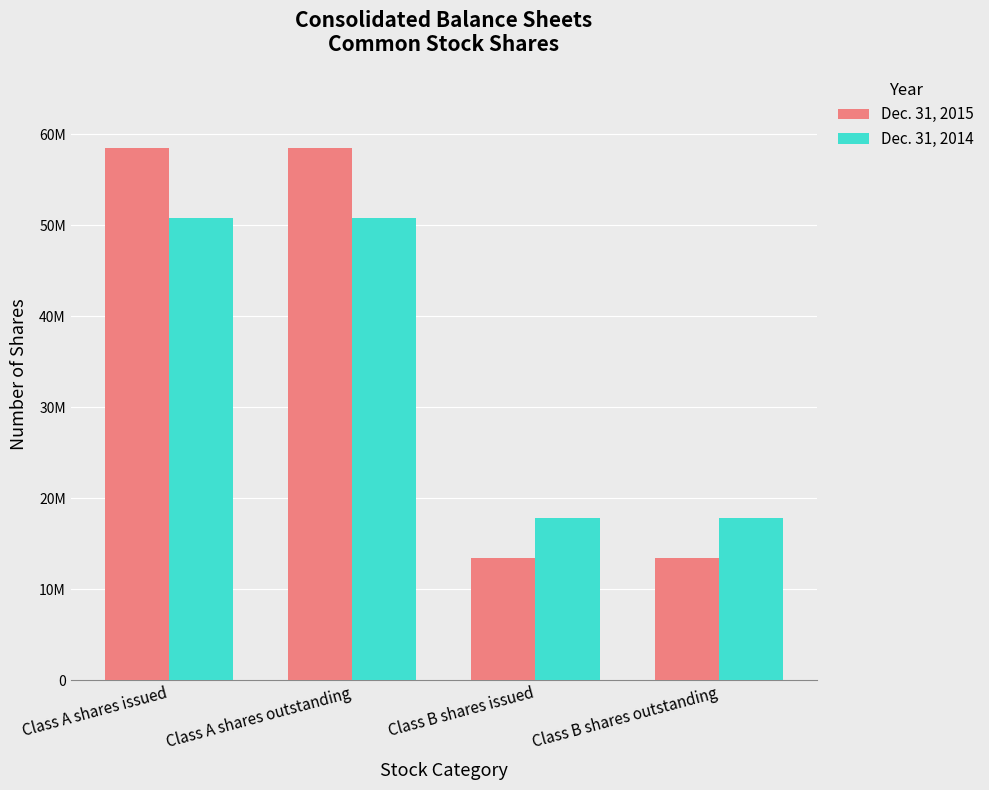

Are the bars horizontal?

No